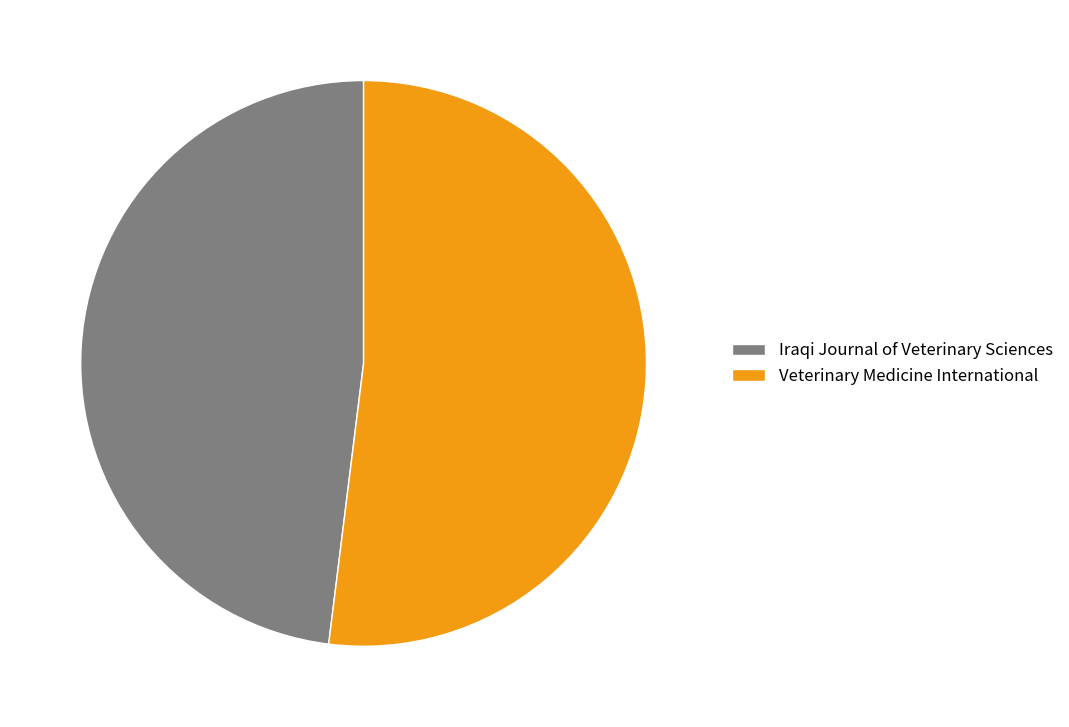

Is it true that Veterinary Medicine International is 43% of the pie?

False